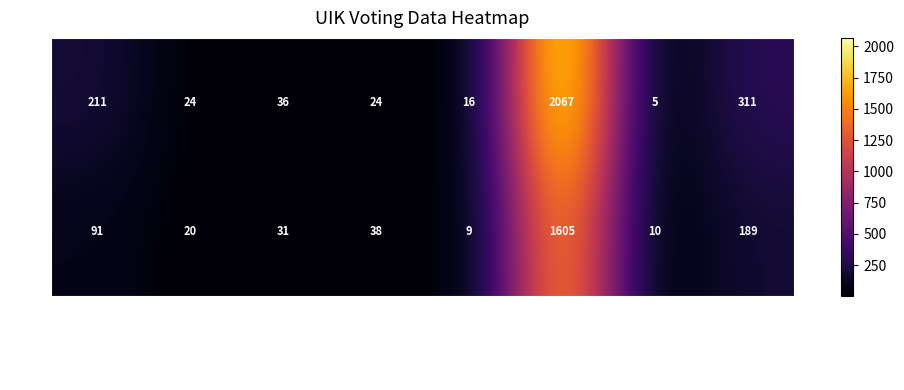

What is the difference between the 2320 values at Синюков and Кол-во избирателей?

1567